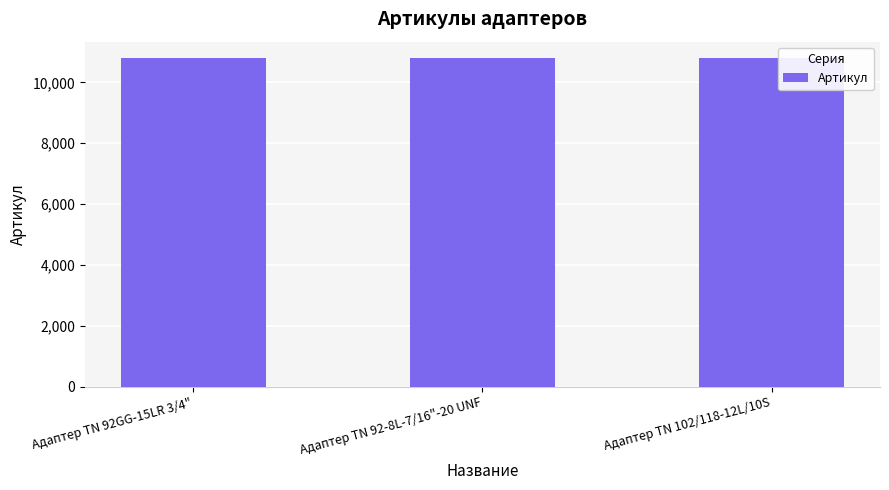

Approximately how many times larger is the value at Адаптер TN 92-8L-7/16"-20 UNF compared to Адаптер ТN 102/118-12L/10S?

1.0